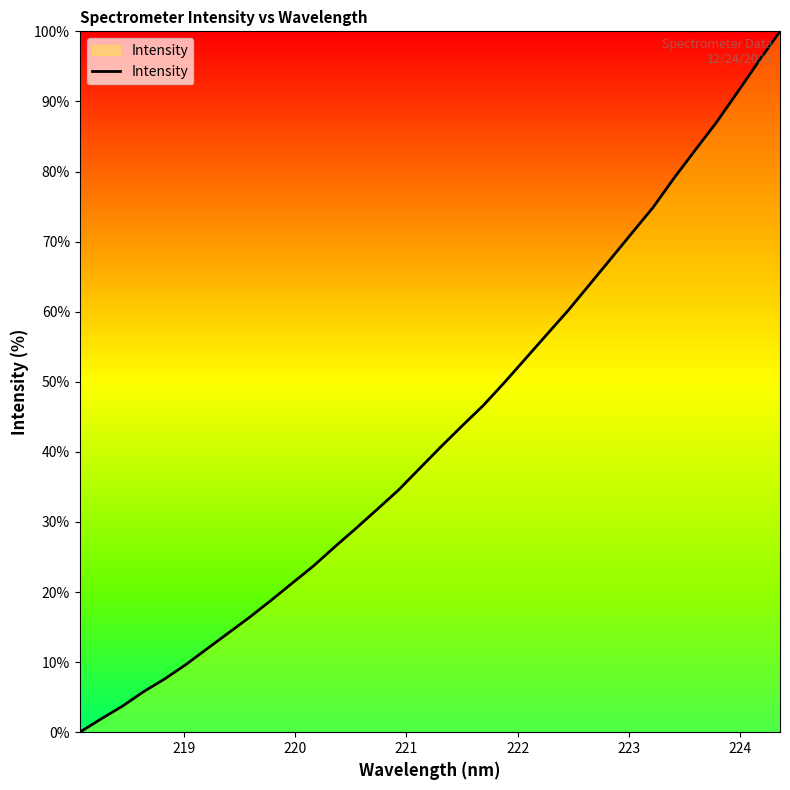

What is the greatest value displayed?

100.0